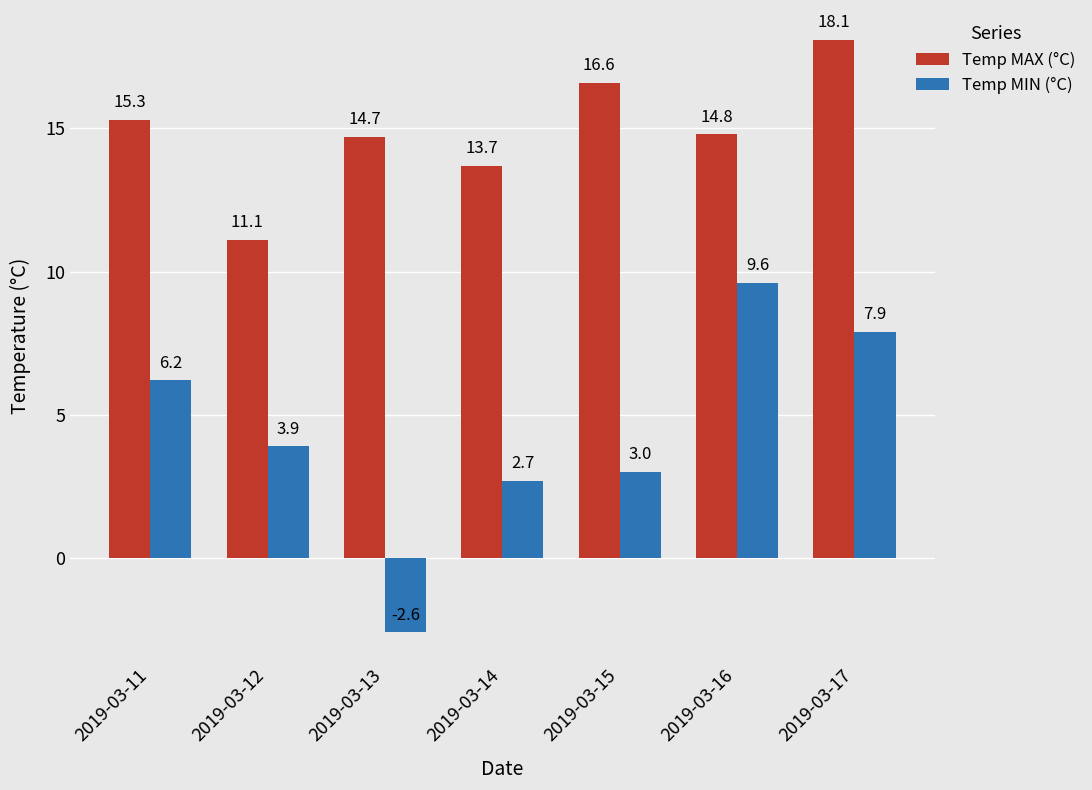

Which series has the largest total across all categories?

Temp MAX (°C)